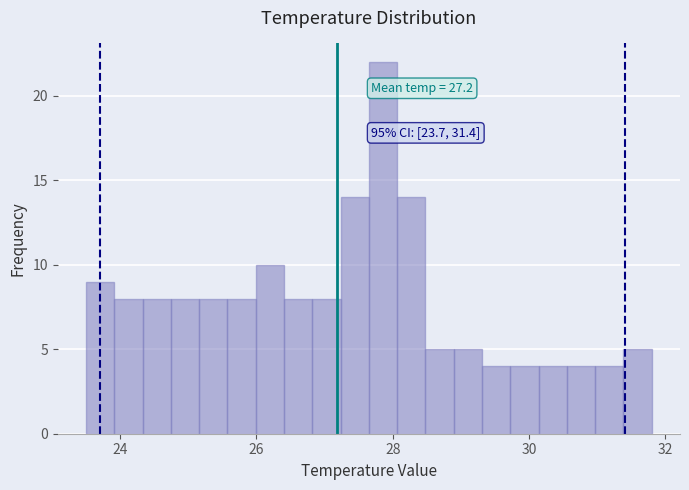

Around what value on the x-axis is the tallest bar? Give the approximate position of its centre, as read against the axis.

27.8